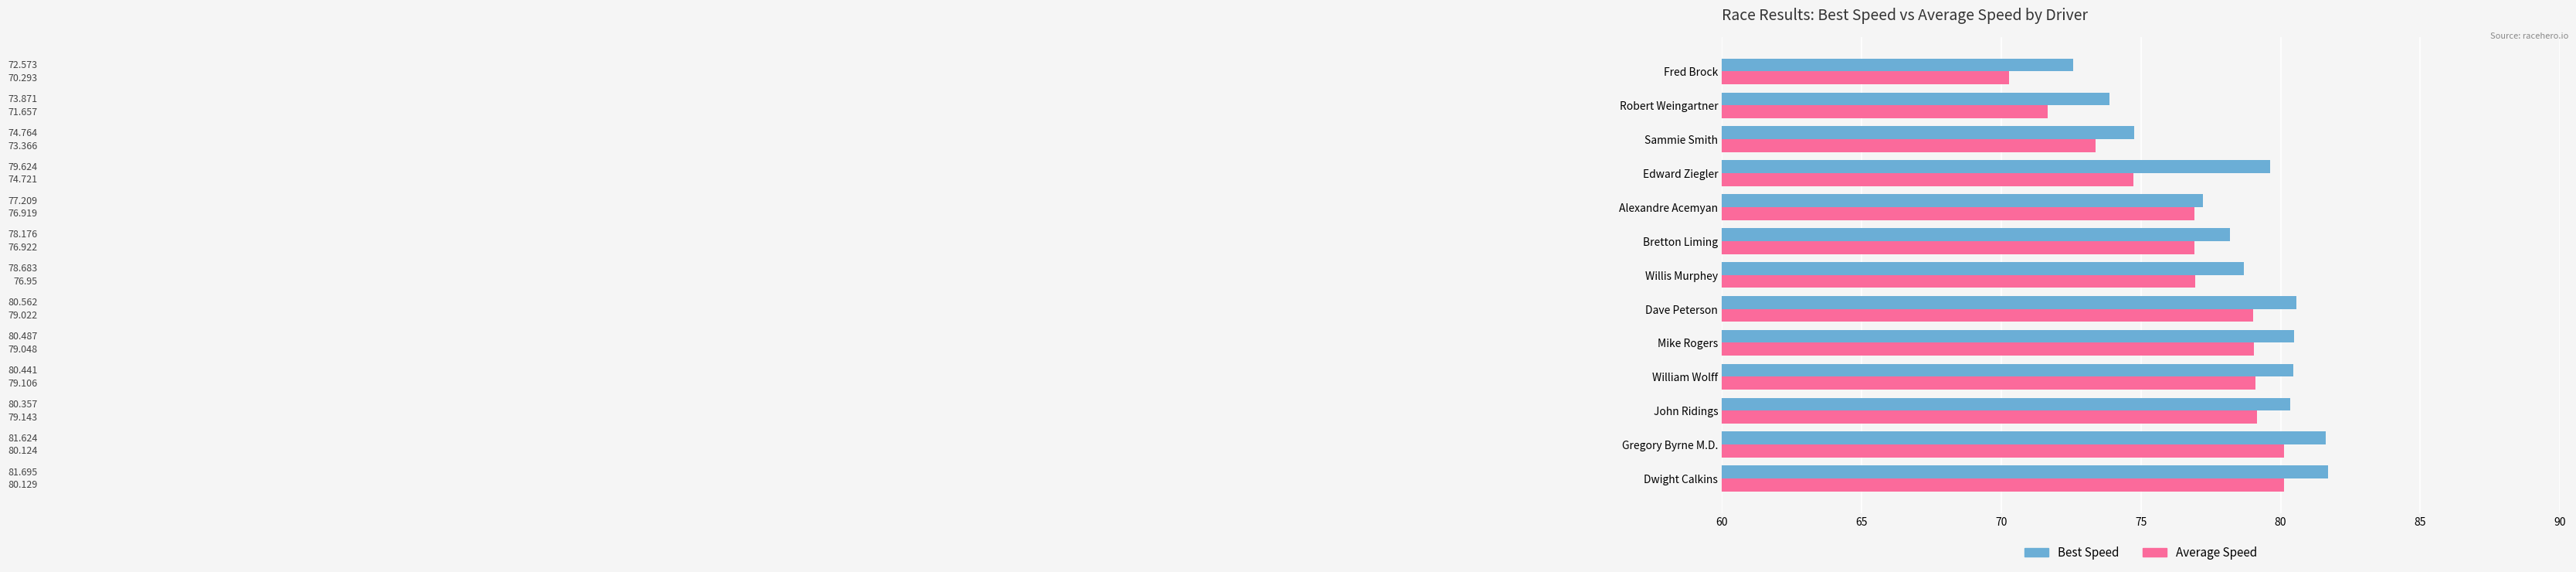

Which series has the largest total across all categories?

Best Speed